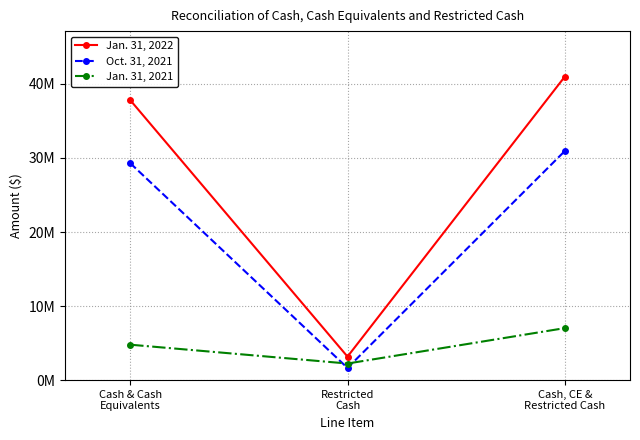

What are all the series names shown in the legend?

Jan. 31, 2022, Oct. 31, 2021, Jan. 31, 2021